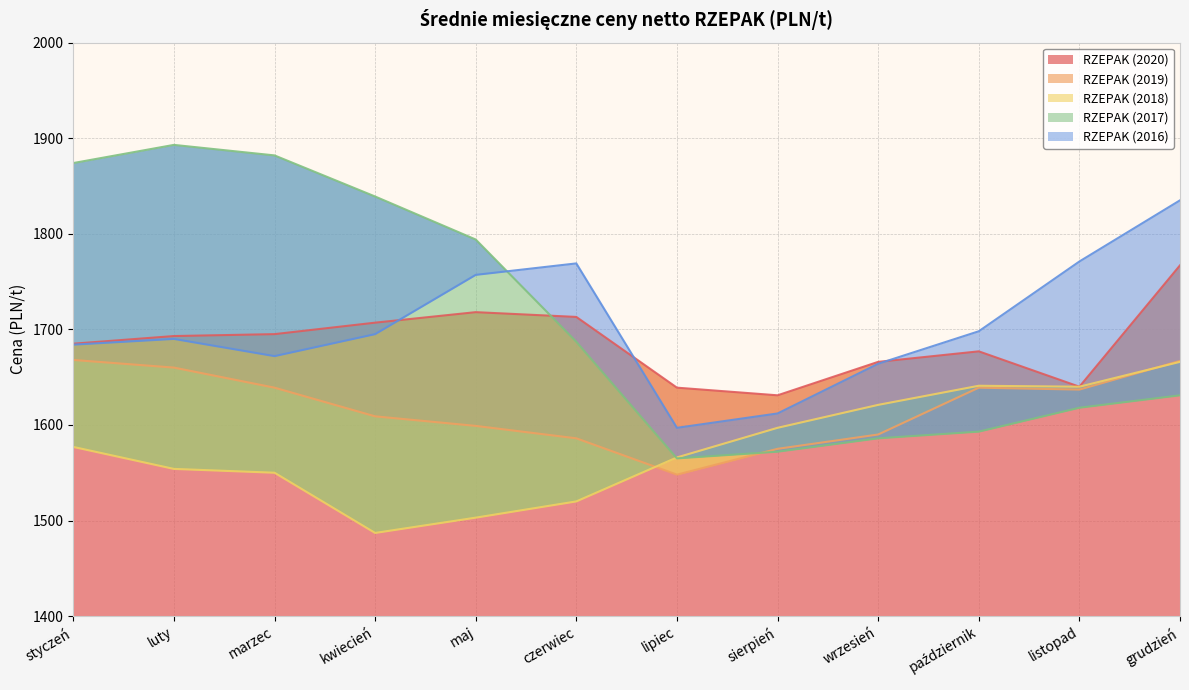

Is it true that RZEPAK (2019) equals 1548 at lipiec?

True